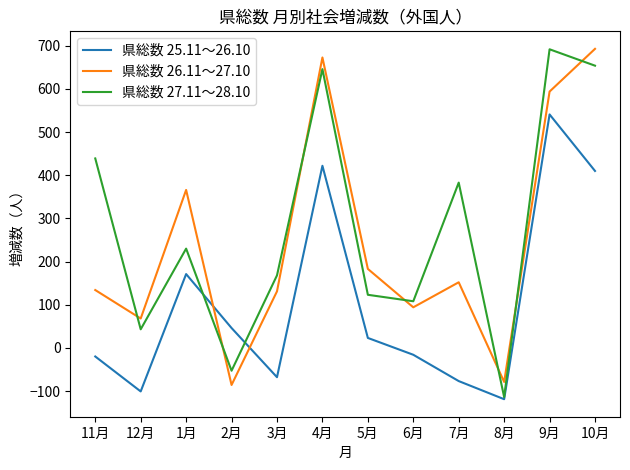

What is the sum of all 県総数 27.11～28.10 values?

3319